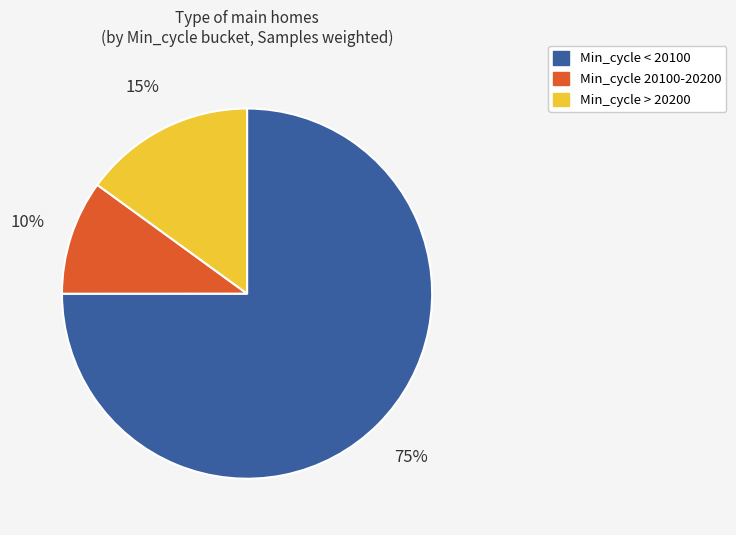

How many segments does this pie chart have?

3